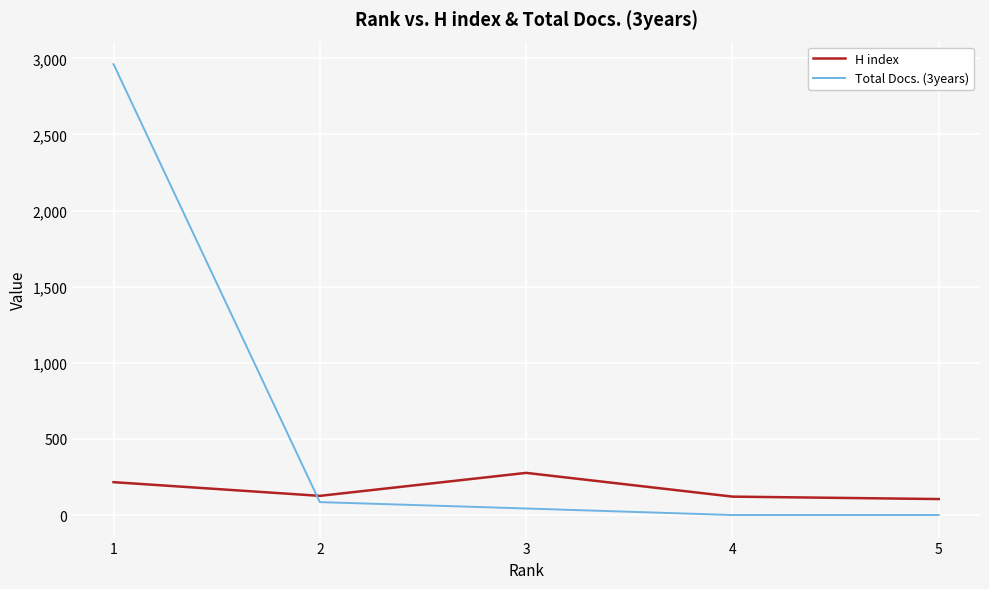

What is the maximum value shown in the chart?

2962